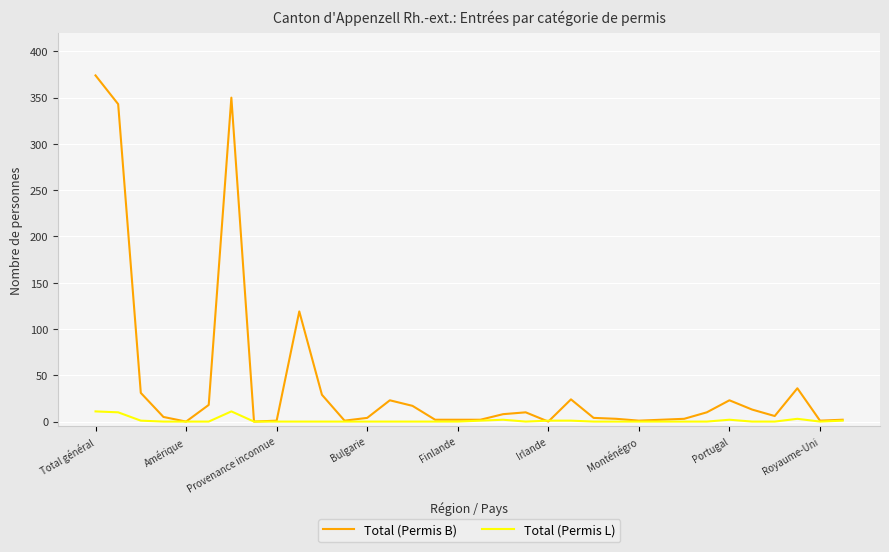

Which series has the widest spread of values?

Total (Permis B)